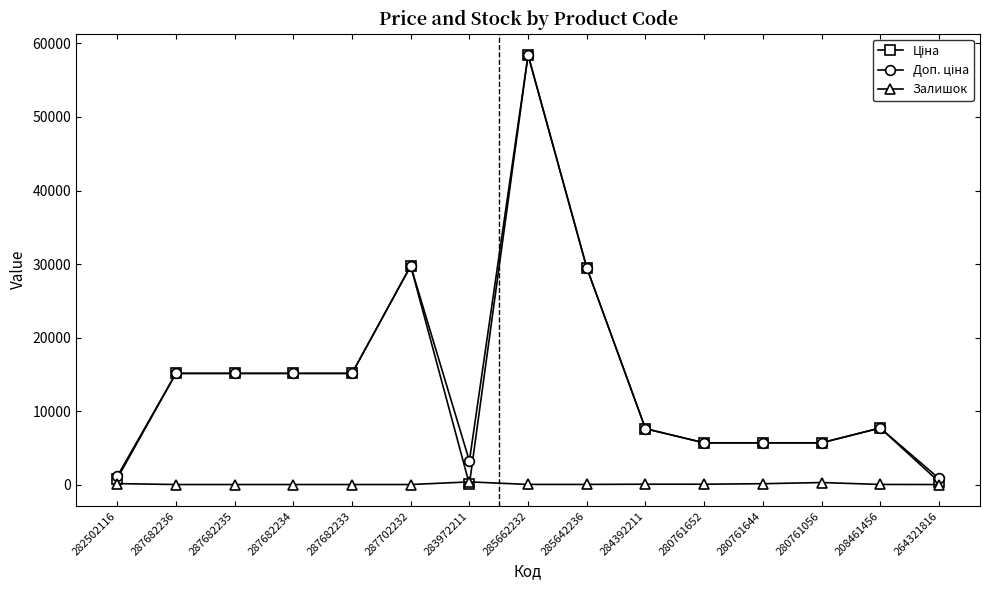

What is the spread (max minus min) of values at 287682235?

15120.0